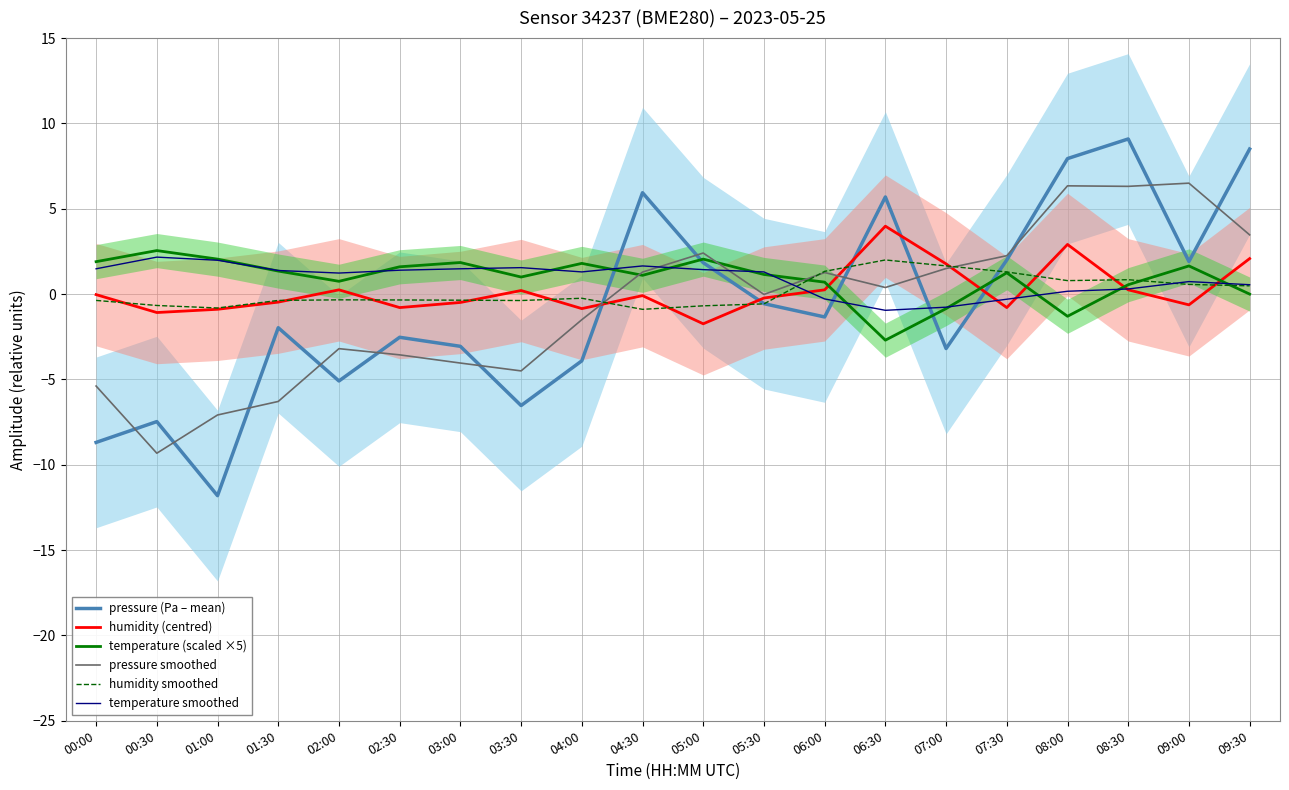

What is the greatest value displayed?

9.1